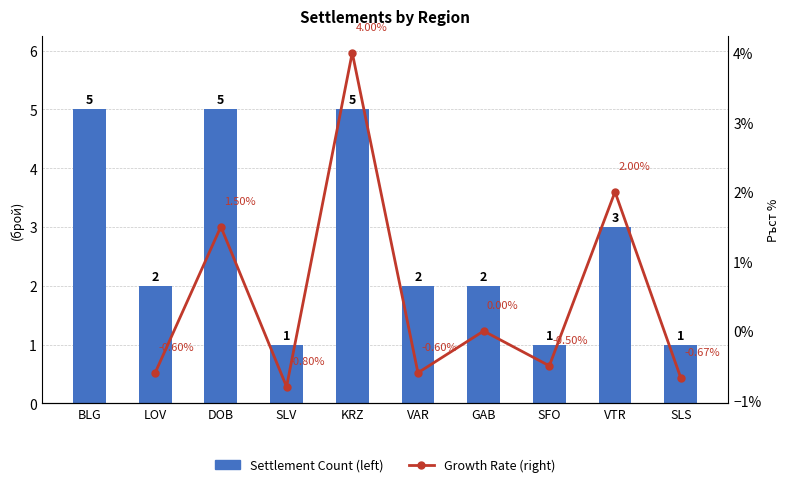

Which has a higher value, VTR or LOV?

VTR